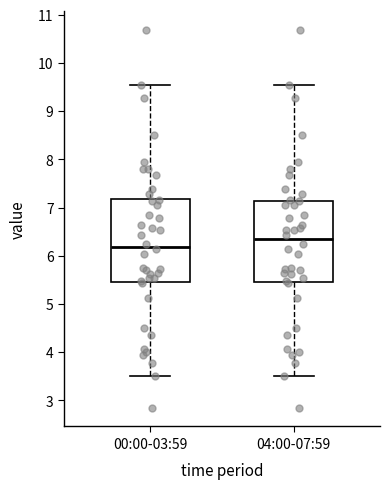

Which box's median line is the highest?

04:00-07:59